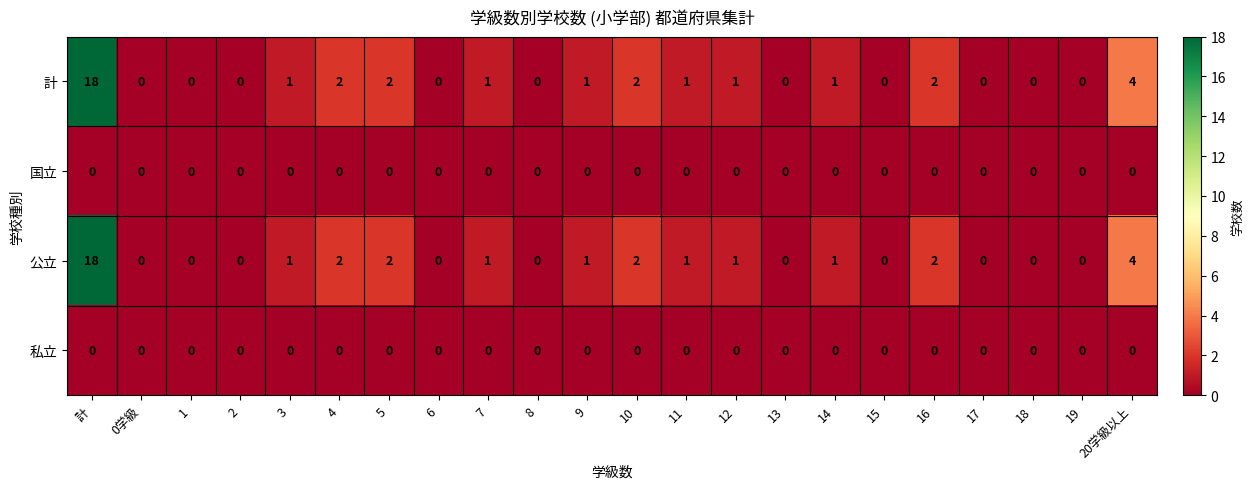

True or false: 計 has a value of 3 at 4.

False